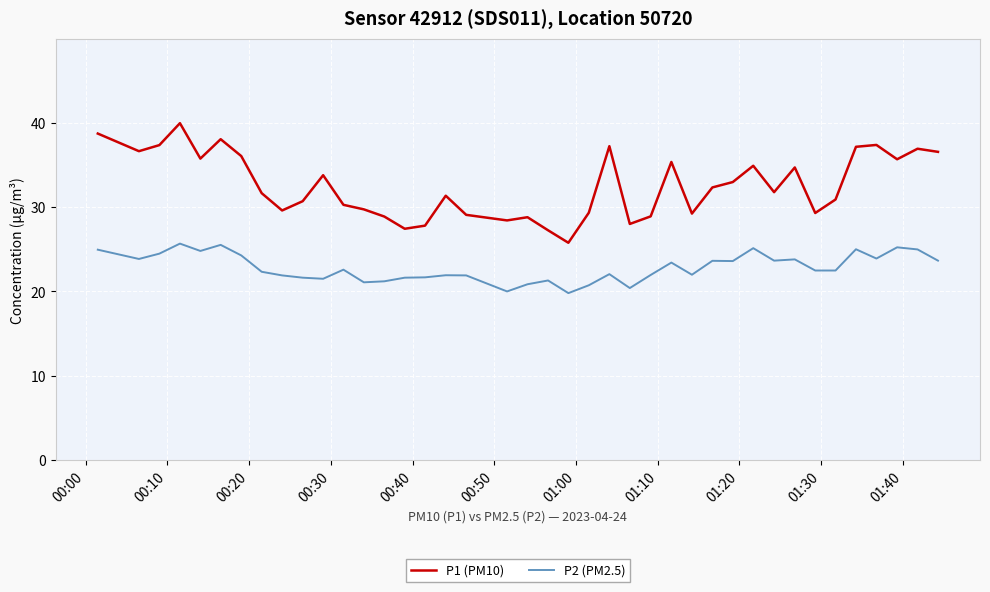

What is the sum of all P2 (PM2.5) values?

912.9